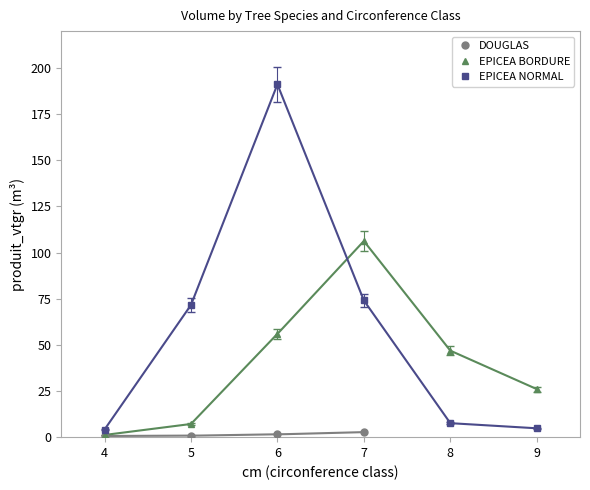

Does the chart have visible grid lines?

No